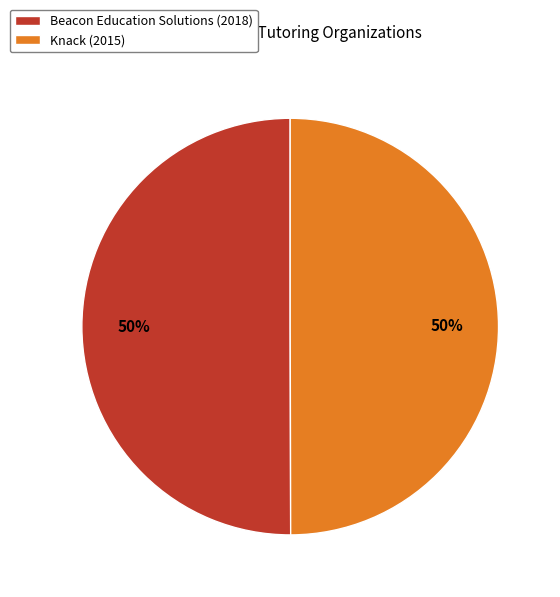

To the nearest percent, what percentage of the pie is Knack?

50%